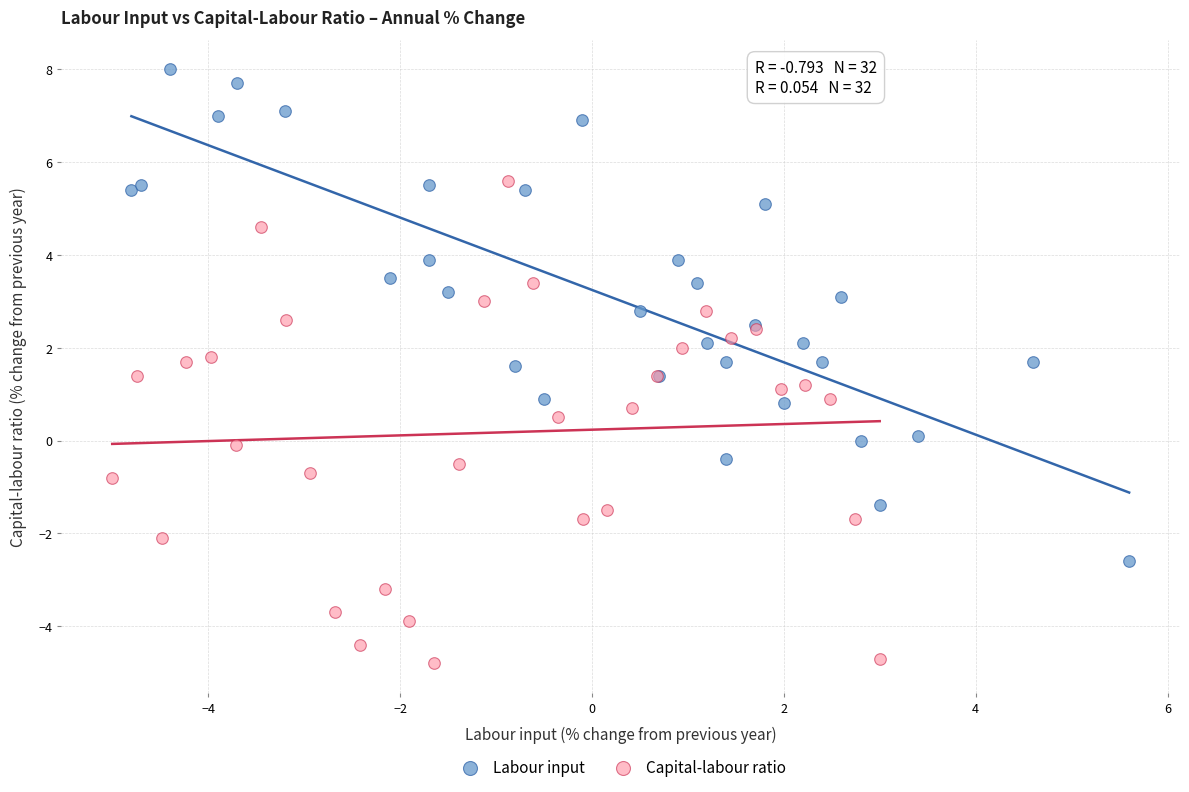

Which series reaches the minimum Y coordinate?

Capital-labour ratio